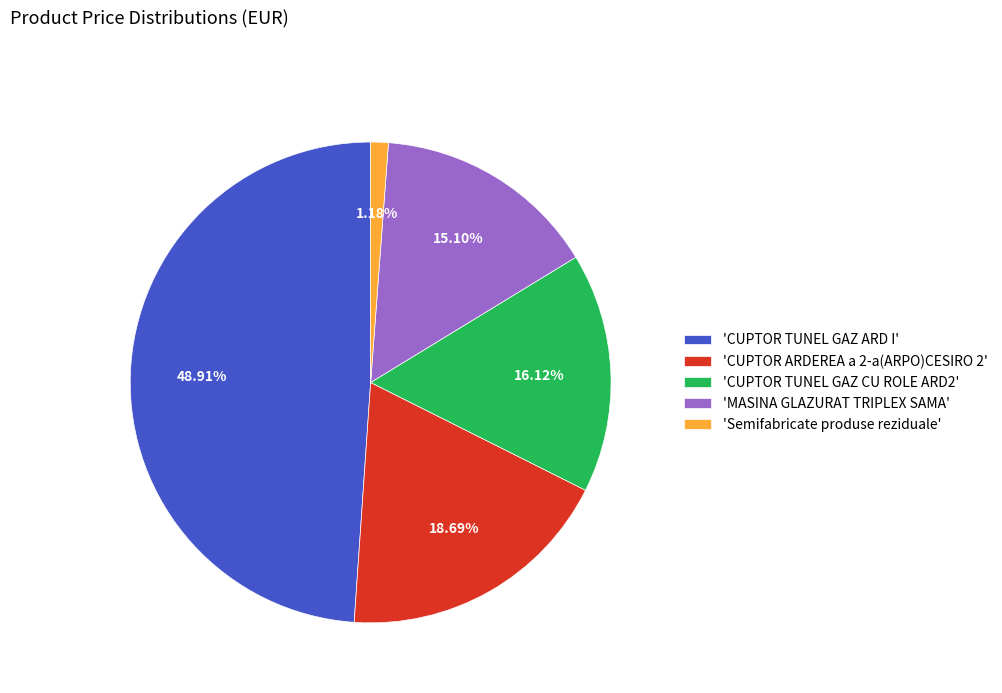

What is the smallest slice in the pie chart?

'Semifabricate produse reziduale'